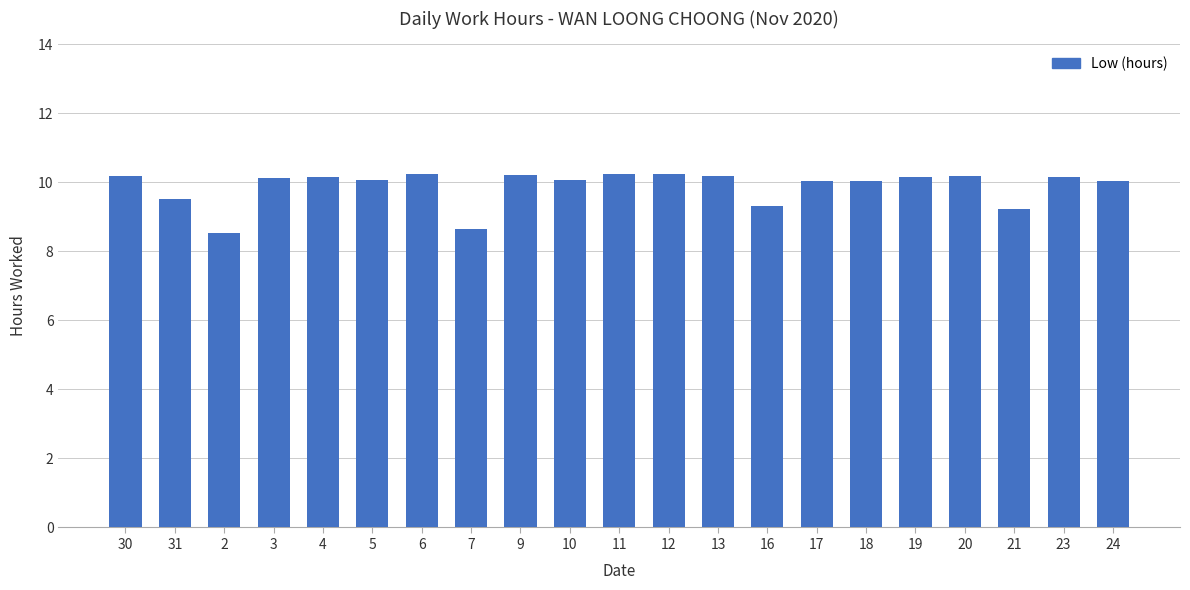

What is the value of the 1st bar from the left?

10.2